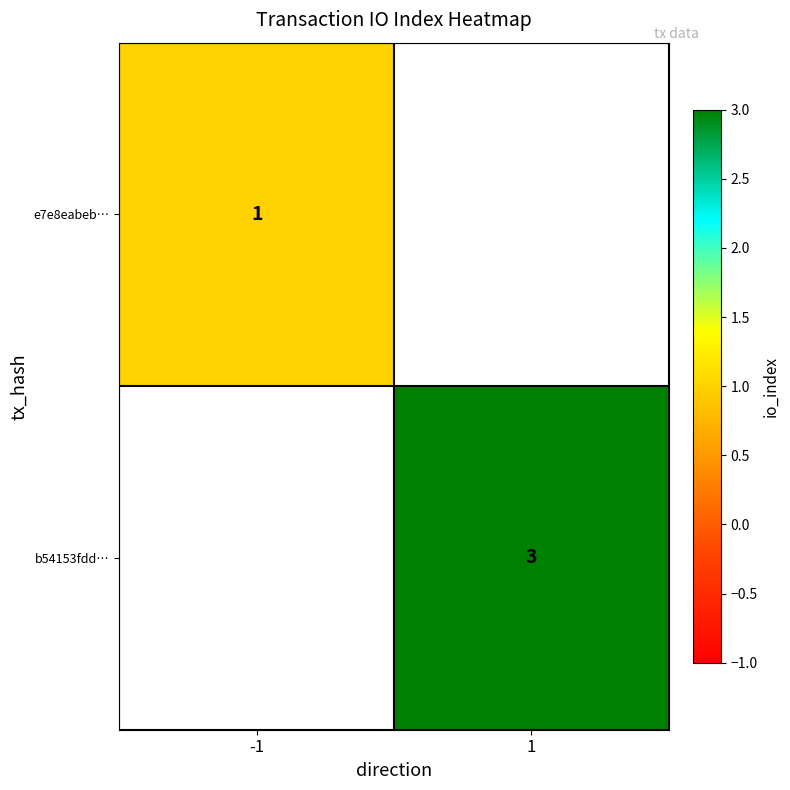

The b54153fdd… series shows 1.3 at 1. True or false?

False